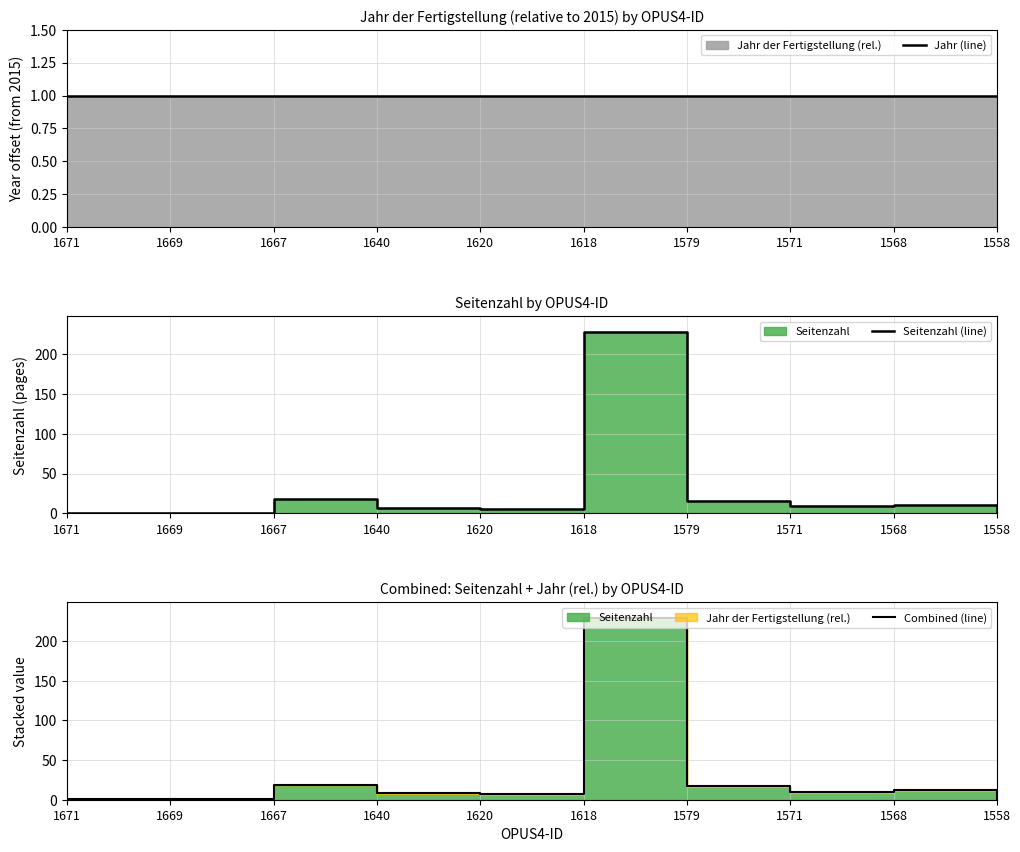

The value of Jahr (line) at 1558 is 1. True or false?

True